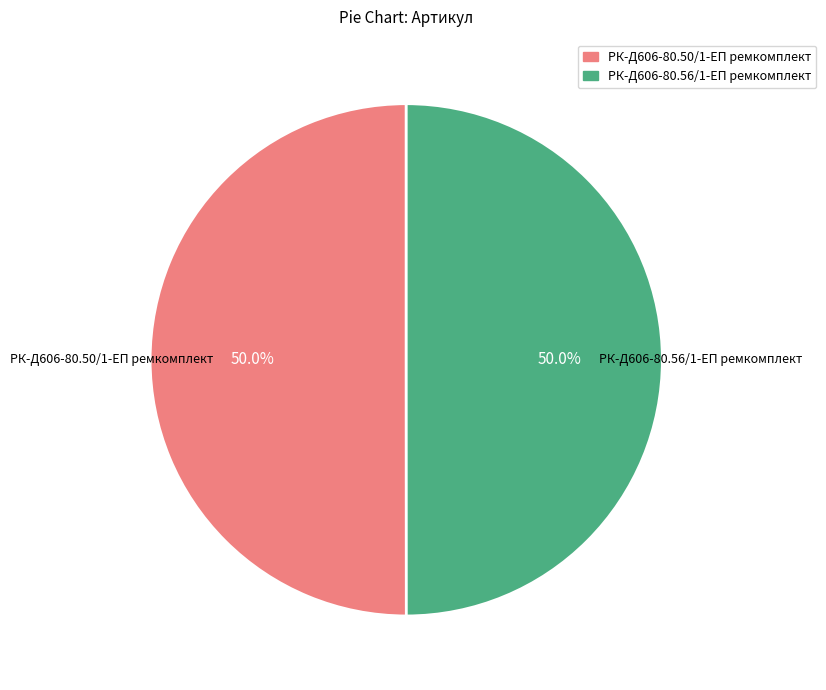

Combined, do РК-Д606-80.56/1-ЕП ремкомплект and РК-Д606-80.50/1-ЕП ремкомплект account for over 50%?

Yes